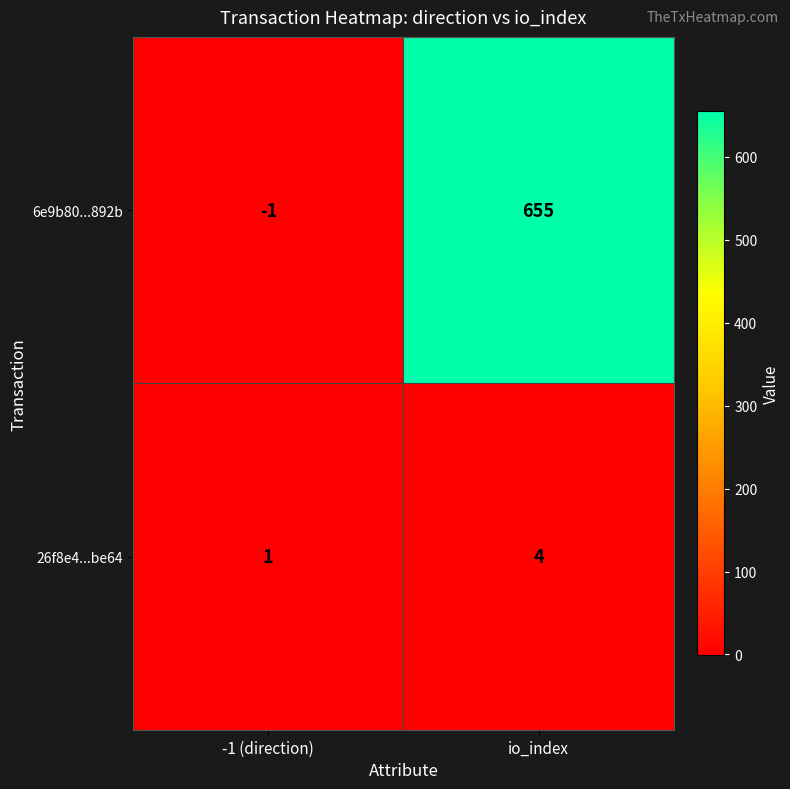

Which series has the largest range (max minus min)?

6e9b80...892b